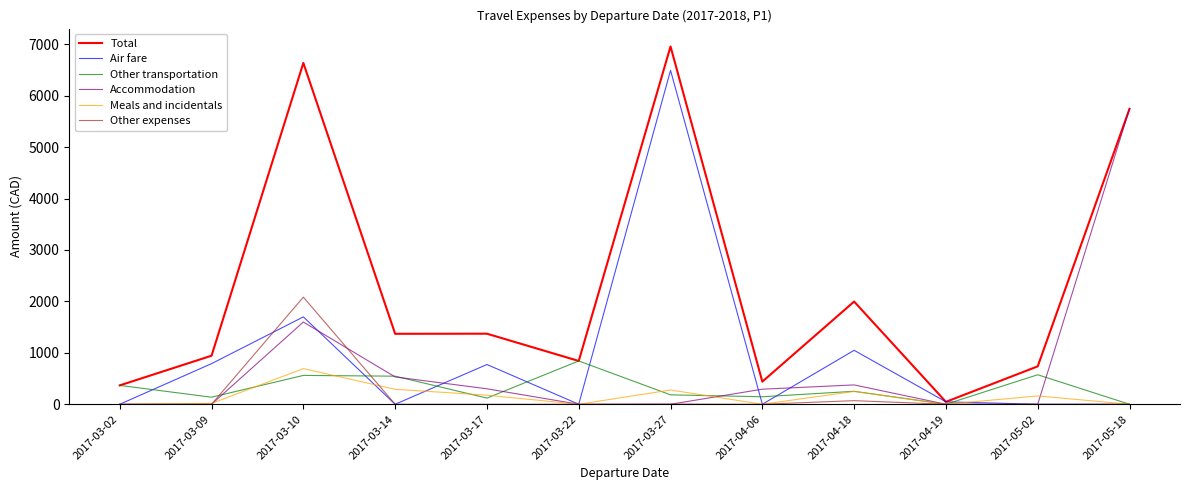

Which series changed the most between 2017-03-09 and 2017-04-18?

Total